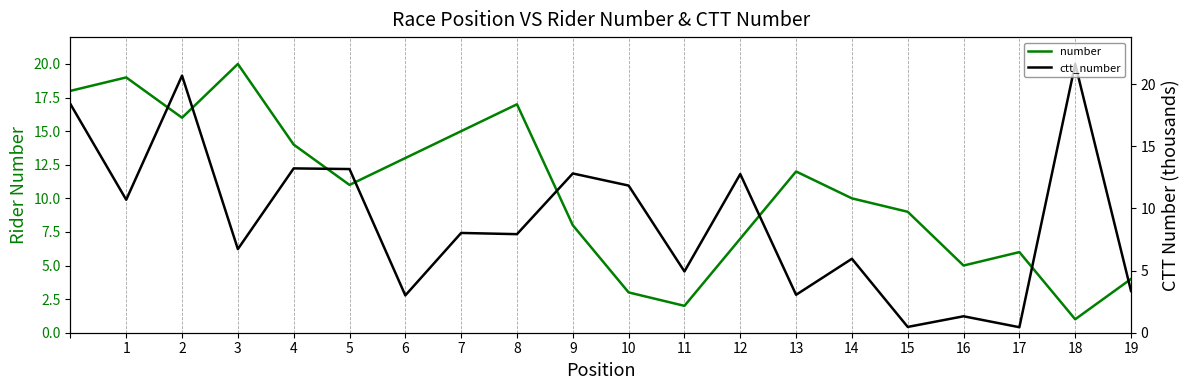

What is the value of the number point at the 2nd from the left?

19